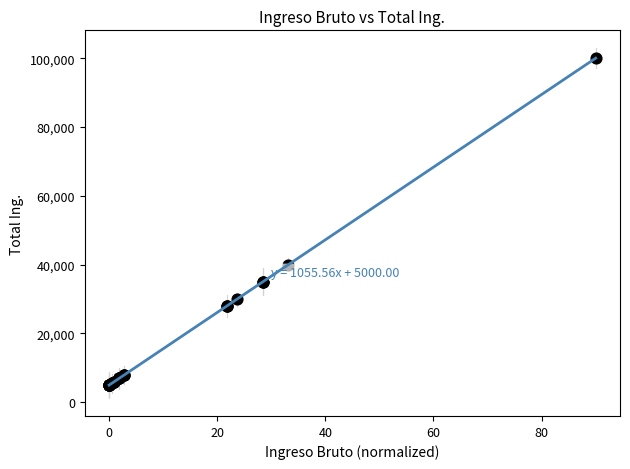

What Y value in the scatter plot is closest to 52500?

40000